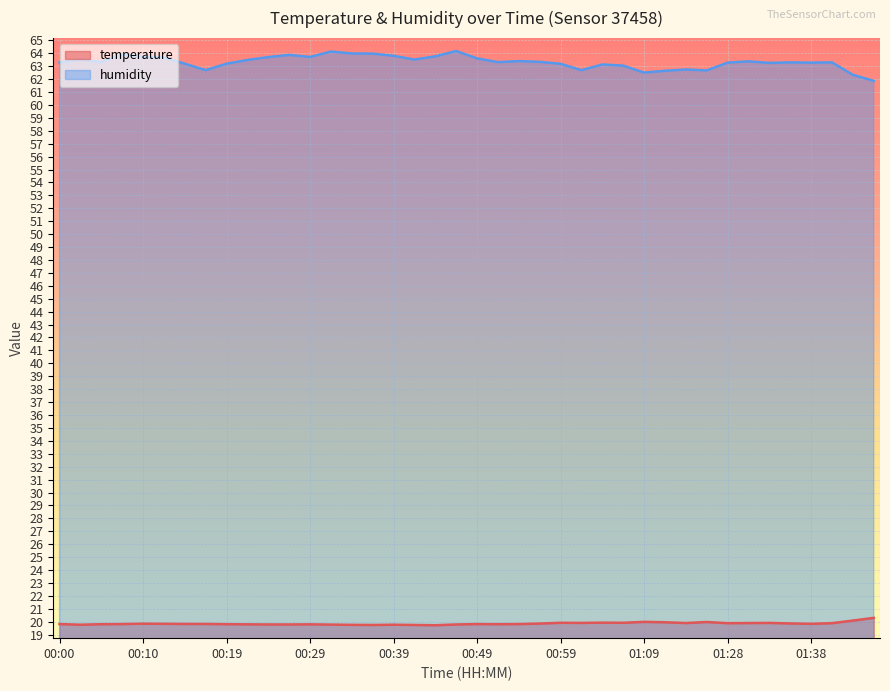

Where is the first local maximum for humidity?

00:02